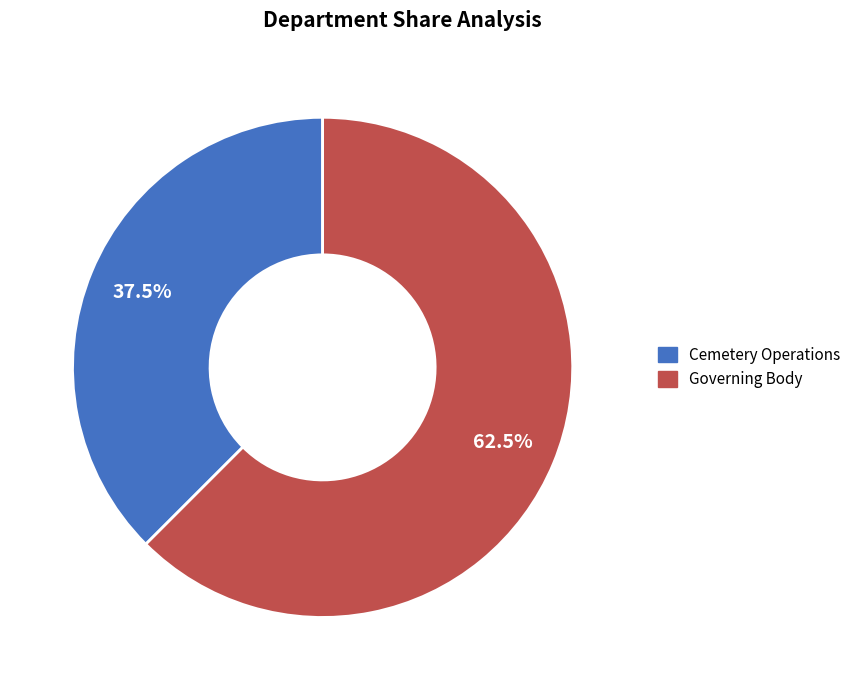

Which slice represents more than half of the pie?

Governing Body